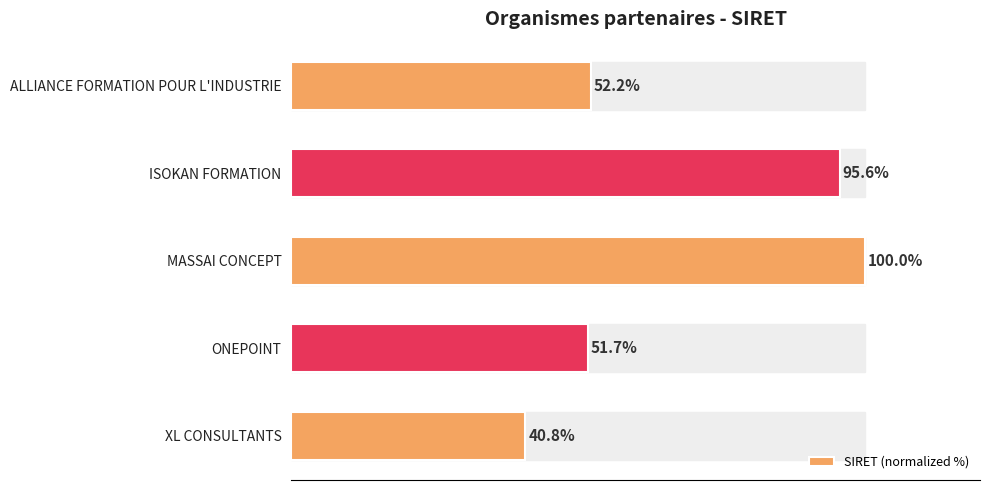

List the labels in order of value, smallest first.

XL CONSULTANTS, ONEPOINT, ALLIANCE FORMATION POUR L'INDUSTRIE, ISOKAN FORMATION, MASSAI CONCEPT